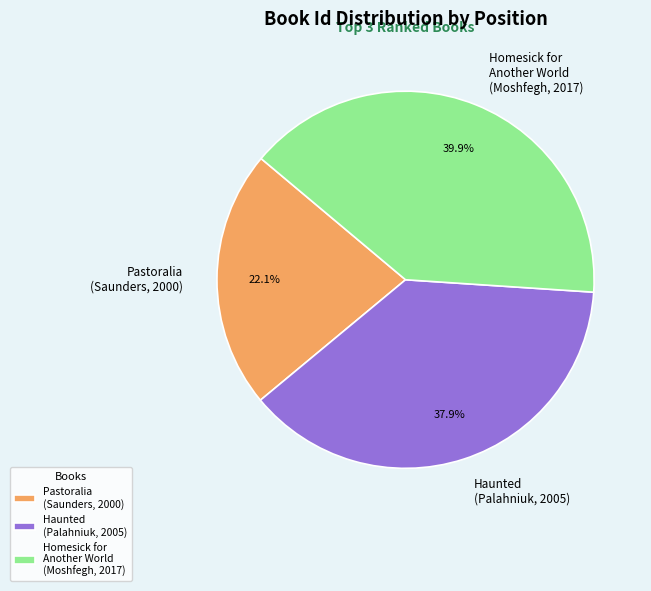

Approximately how many times larger is the value at Haunted (Palahniuk, 2005) compared to Homesick for Another World (Moshfegh, 2017)?

0.9